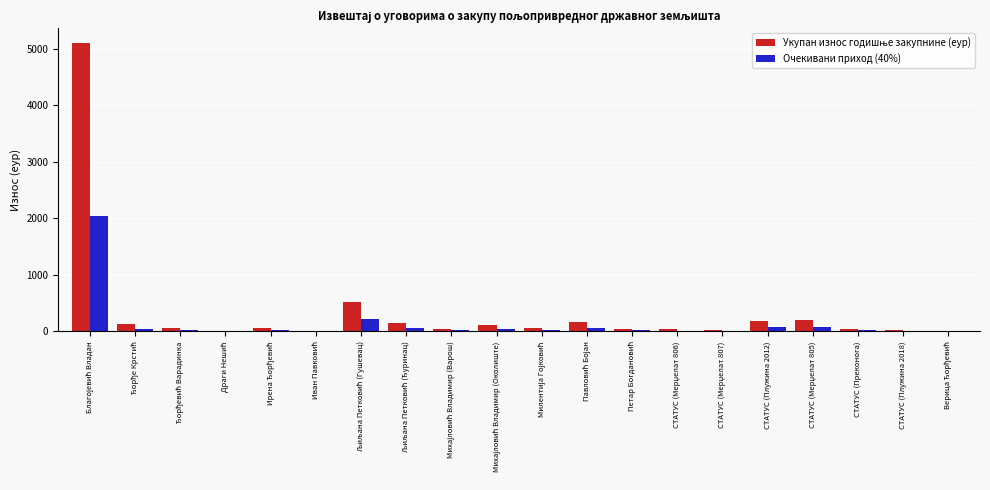

What is the maximum value for Очекивани приход (40%)?

2043.6